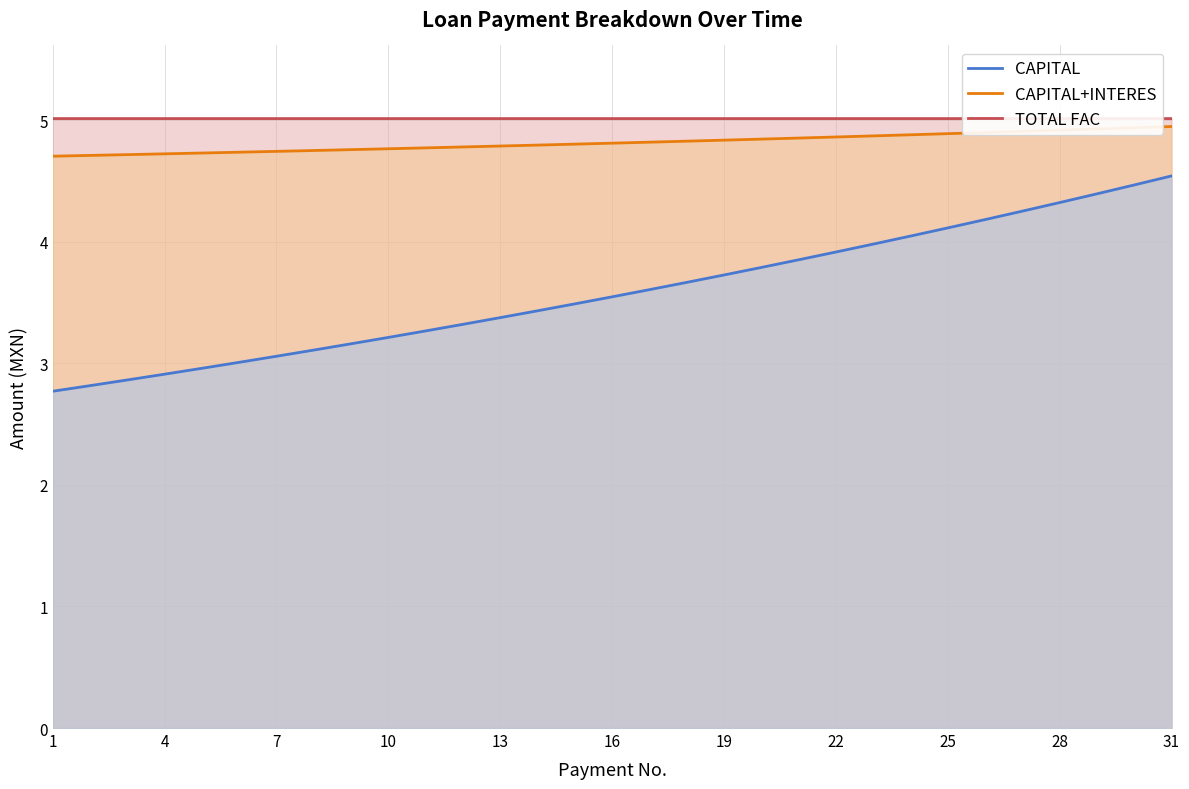

At how many categories does at least one series exceed 3?

31